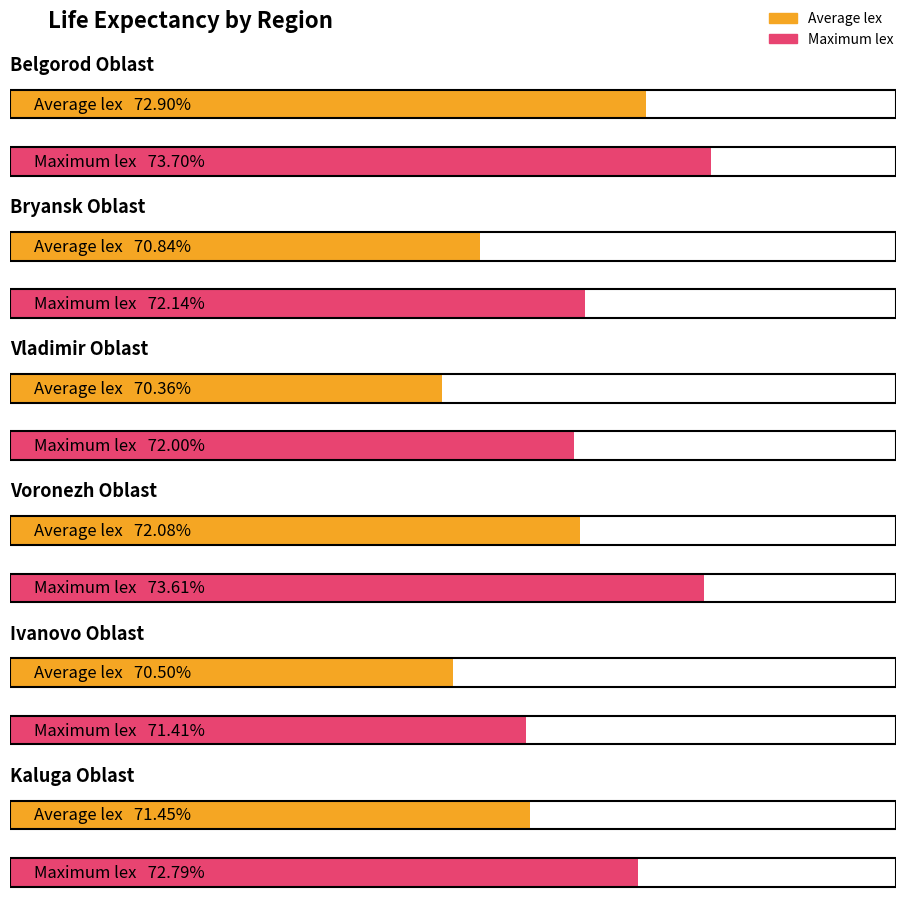

At which category is the sum across all series the highest?

Belgorod Oblast